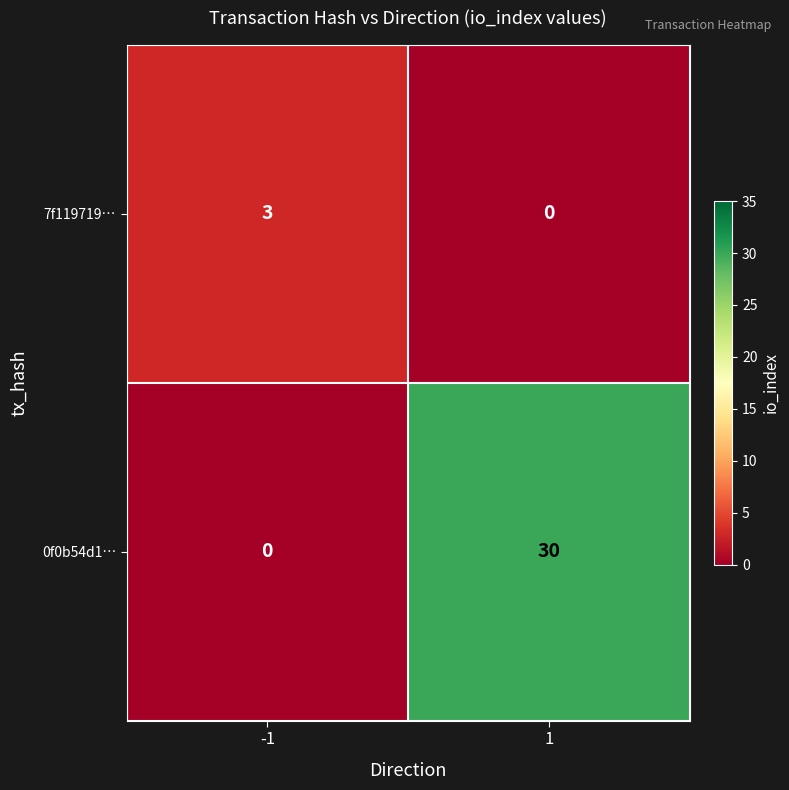

What is the difference between the maximum and minimum values in the 0f0b54d1… series?

30